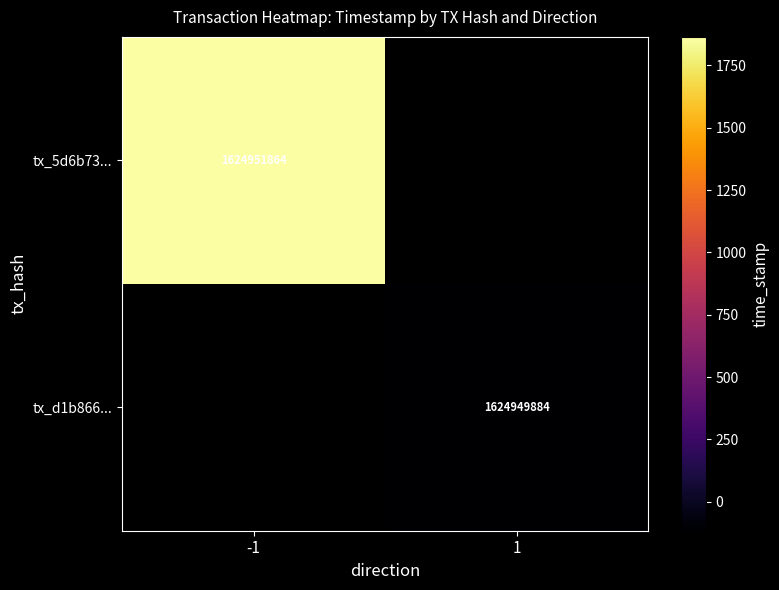

The value of tx_d1b866... at 1 is 1624949884. True or false?

True